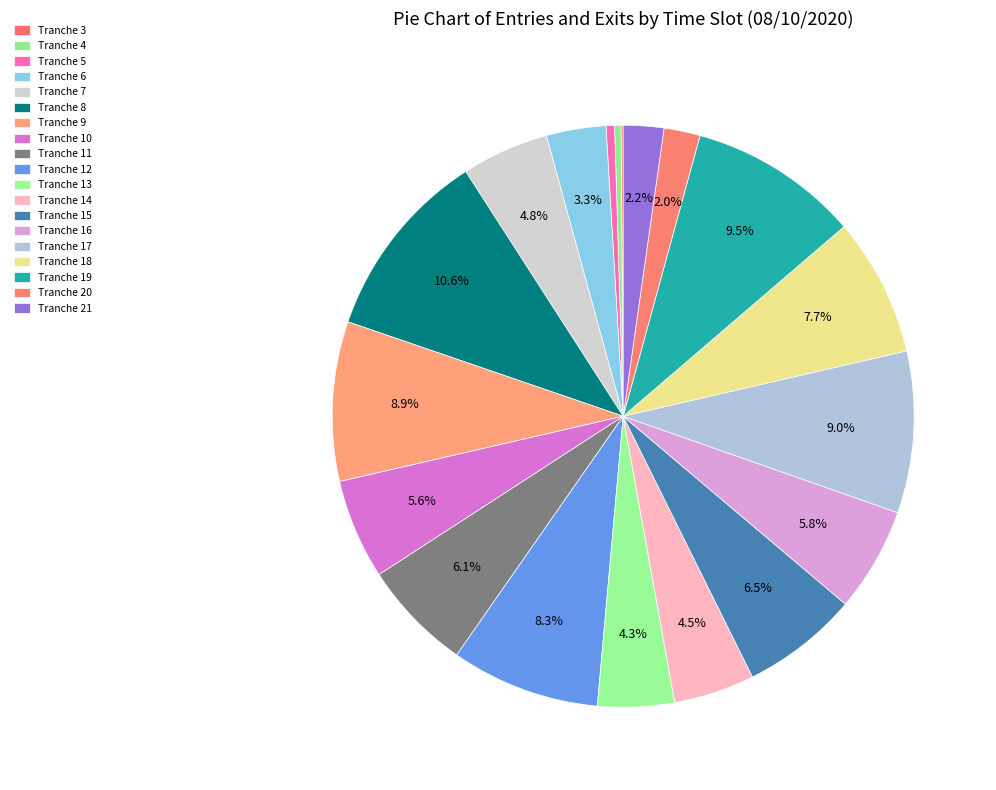

What is the change in value from Tranche 14 to Tranche 15?

+17